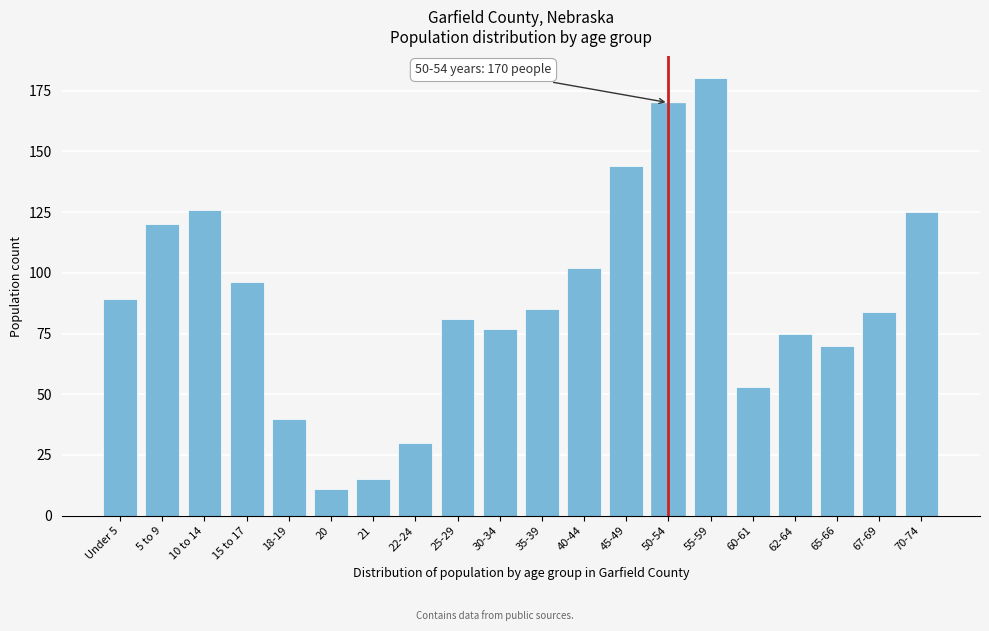

Reading left to right, extract all data points from this chart.

89	120	126	96	40	11	15	30	81	77	85	102	144	170	180	53	75	70	84	125